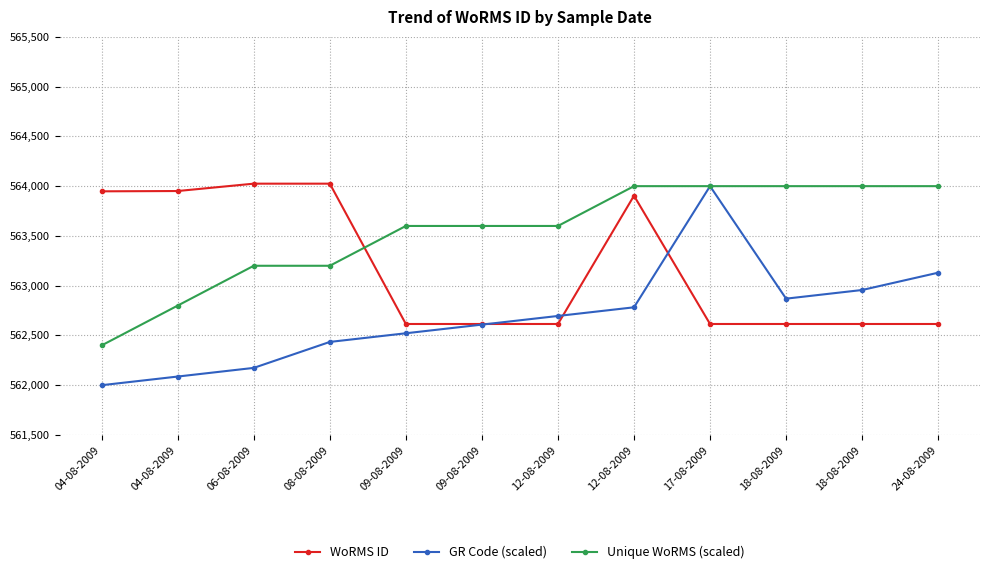

Reading left to right, what are all the values shown in this chart?

WoRMS ID: 563948.0	563951.0	564025.0	564025.0	562615.0	562615.0	562615.0	563904.0	562615.0	562615.0	562615.0	562615.0
GR Code (scaled): 562000.0	562087.0	562173.9	562434.8	562521.7	562608.7	562695.7	562782.6	564000.0	562869.6	562956.5	563130.4
Unique WoRMS (scaled): 562400.0	562800.0	563200.0	563200.0	563600.0	563600.0	563600.0	564000.0	564000.0	564000.0	564000.0	564000.0